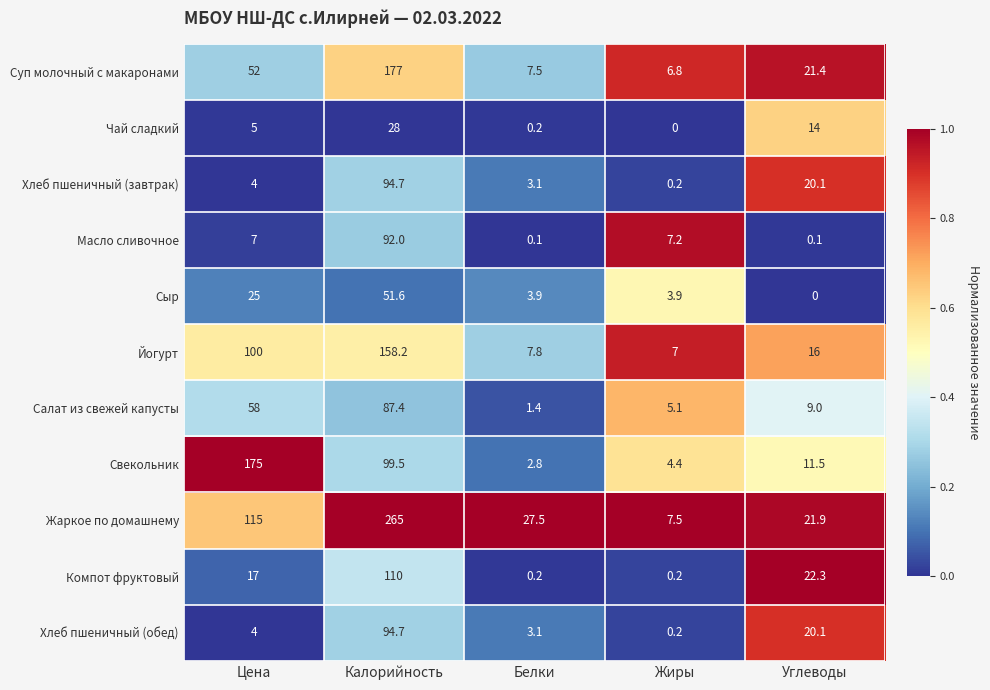

Between Цена and Углеводы, which series saw the biggest shift?

Свекольник